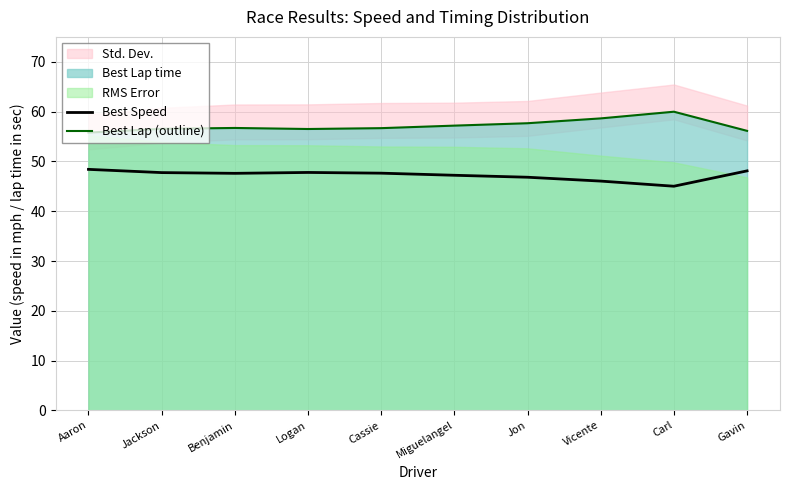

Reading left to right, transcribe all the data shown in this chart.

Best Speed: 48.4	47.8	47.6	47.8	47.6	47.2	46.8	46.0	45.0	48.1
Best Lap (outline): 55.8	56.5	56.7	56.5	56.7	57.2	57.7	58.6	60.0	56.1